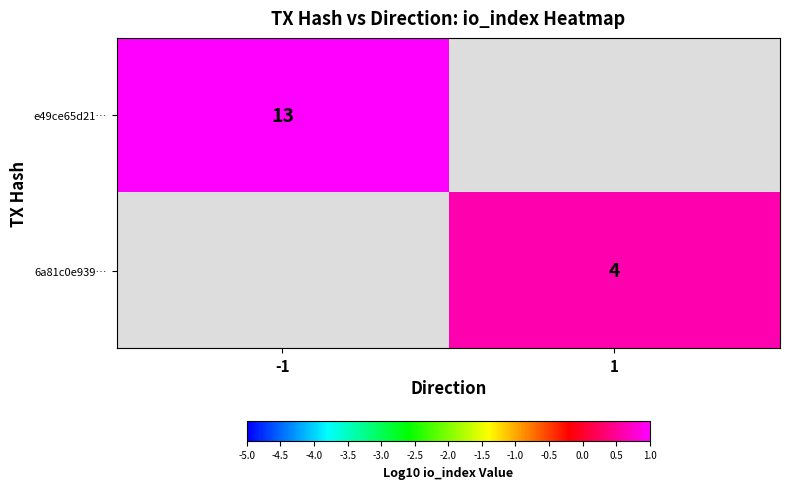

Is the value of e49ce65d21… at -1 greater than the value of 6a81c0e939… at 1?

Yes